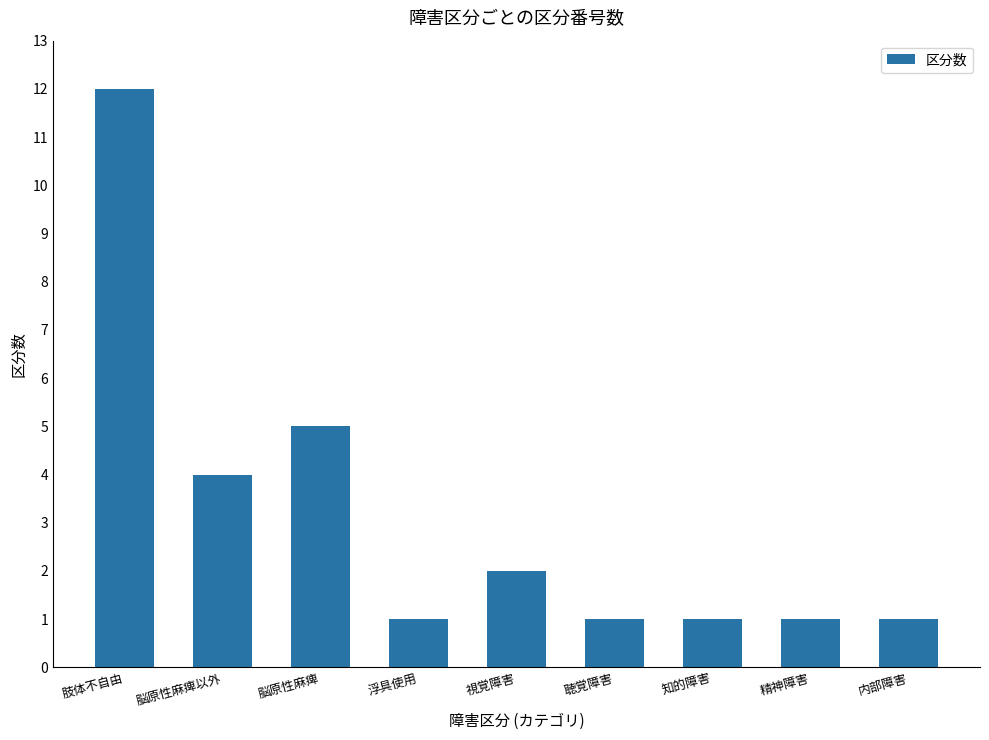

What is the greatest value displayed?

12